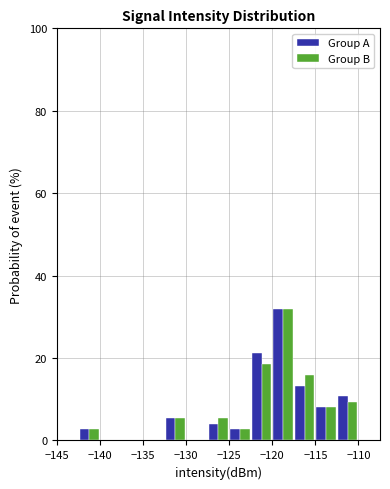

In the Group A series, which range on the x-axis has the tallest bar?

-120.0 to -117.5